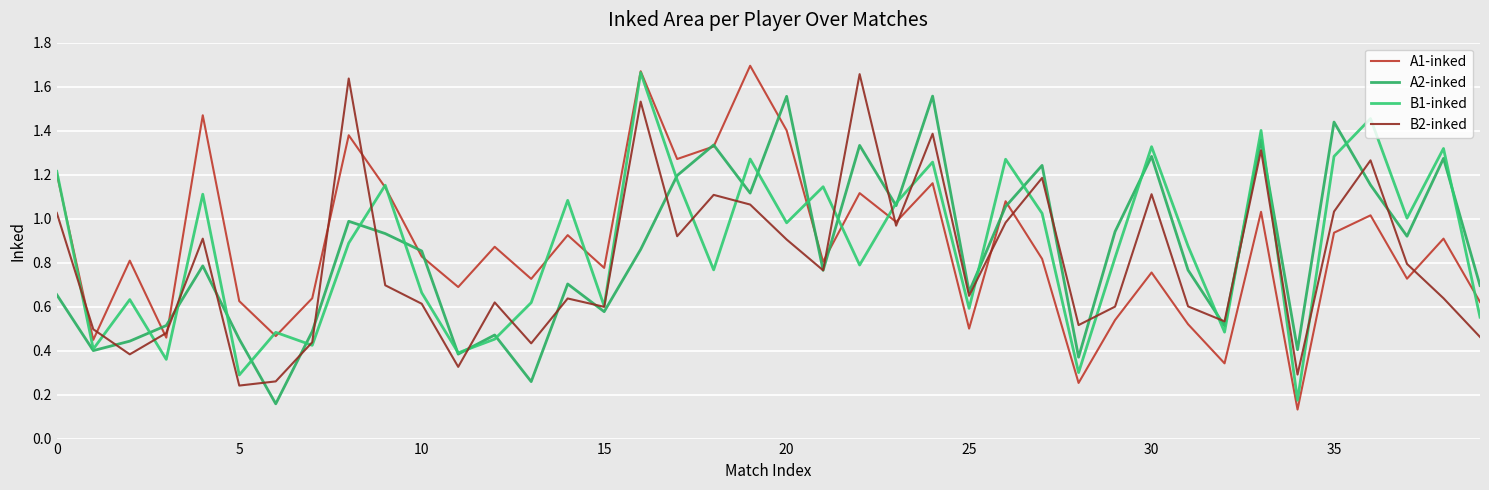

How many lines are shown in the chart?

4